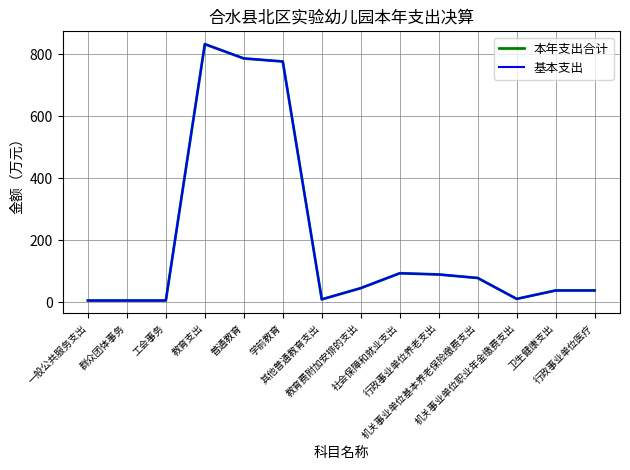

Does the chart have visible grid lines?

Yes